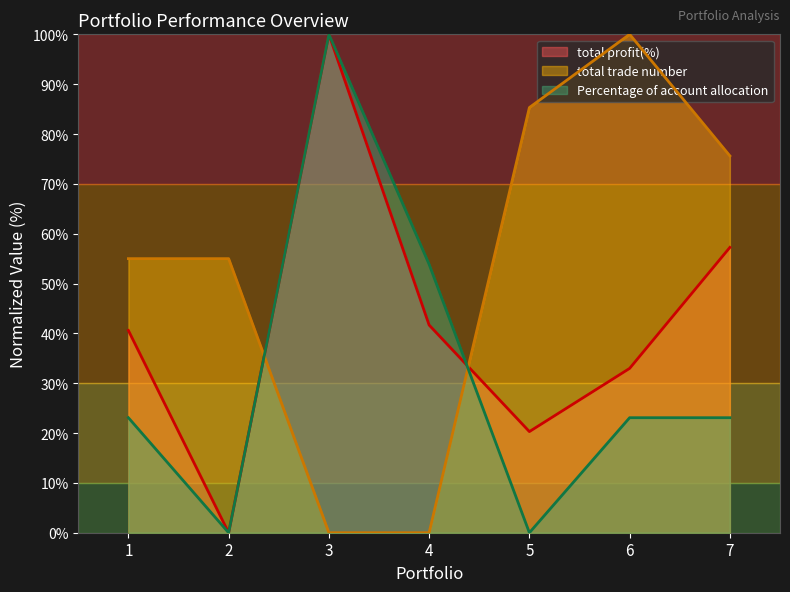

Which series has the largest total across all categories?

total trade number